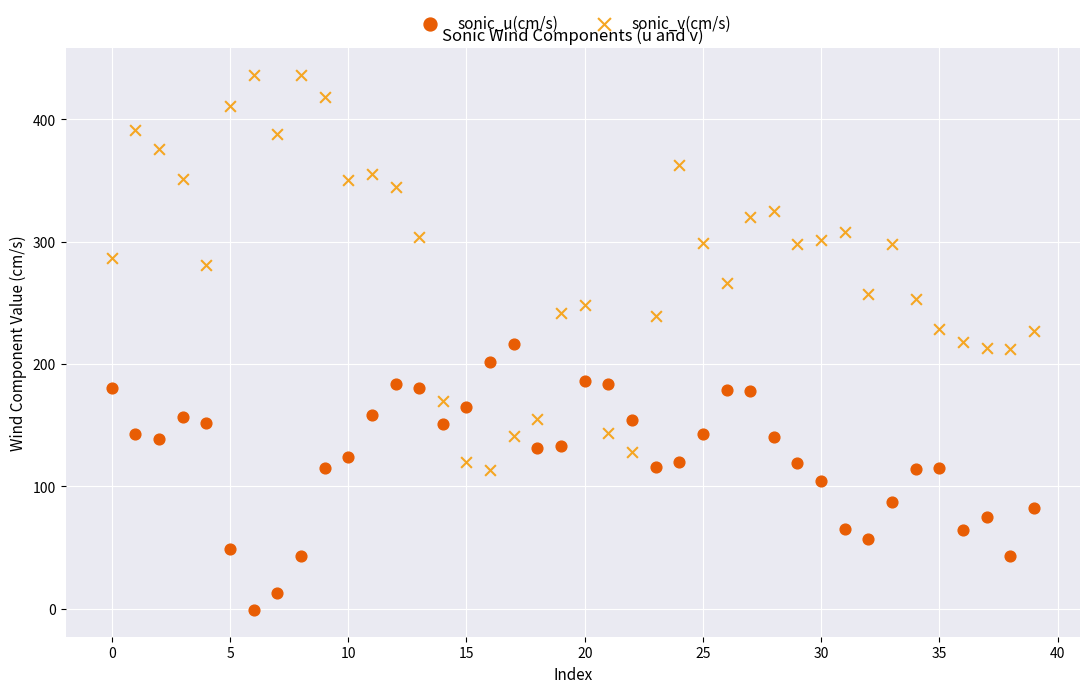

Across all data points, what is the range of Y values (max minus min)?

437